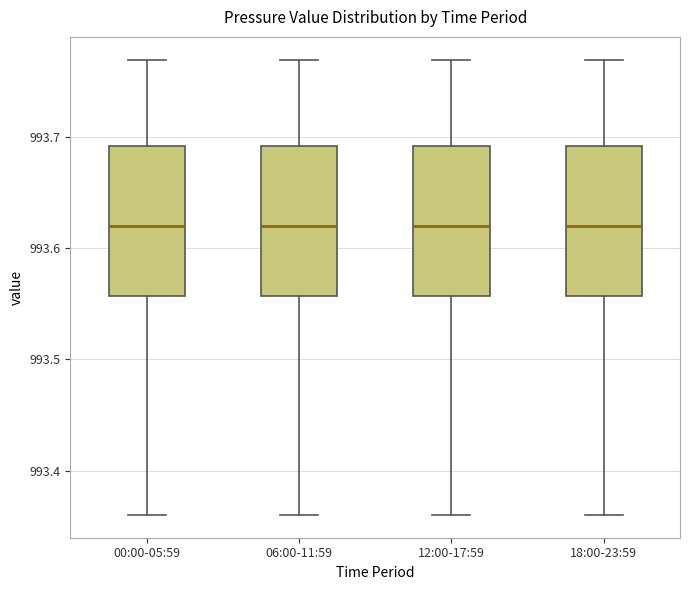

Reading left to right, read every box against the y-axis: the position of its median line, the range the box covers, and the ends of its whiskers. The values are not printed on the chart, so give them approximately, as read against the axis.

00:00-05:59: median 993.62, box 993.56 to 993.69, whiskers 993.36 to 993.77
06:00-11:59: median 993.62, box 993.56 to 993.69, whiskers 993.36 to 993.77
12:00-17:59: median 993.62, box 993.56 to 993.69, whiskers 993.36 to 993.77
18:00-23:59: median 993.62, box 993.56 to 993.69, whiskers 993.36 to 993.77